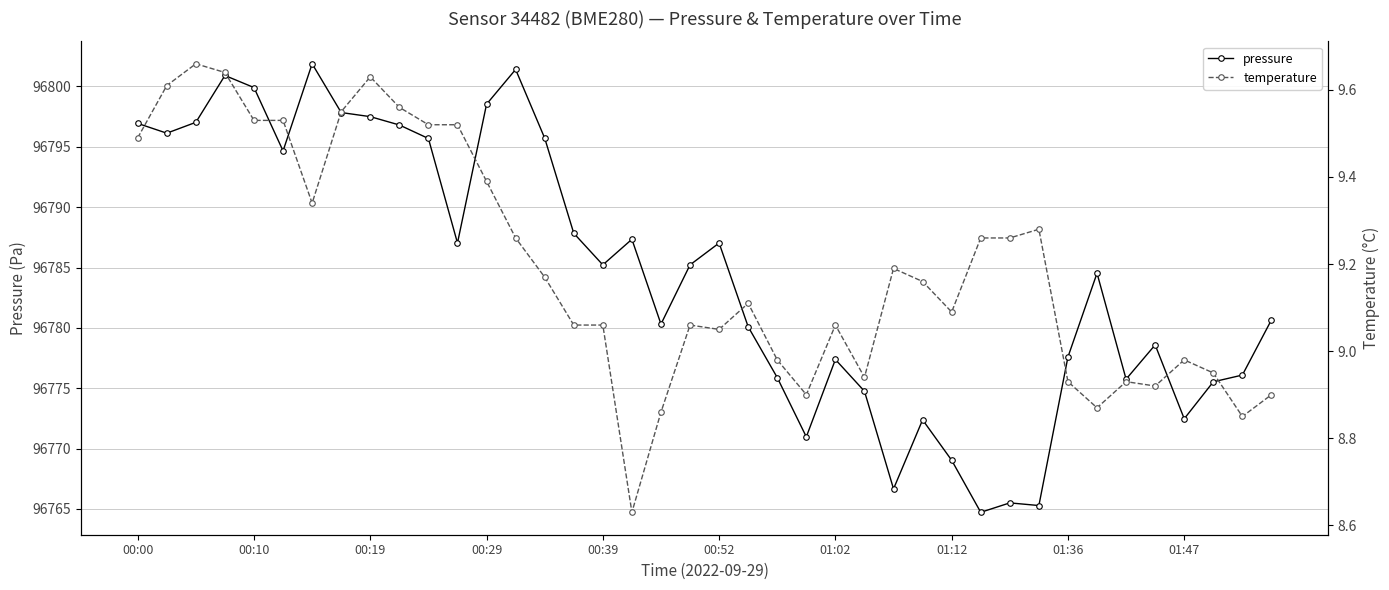

How many lines are shown in the chart?

2